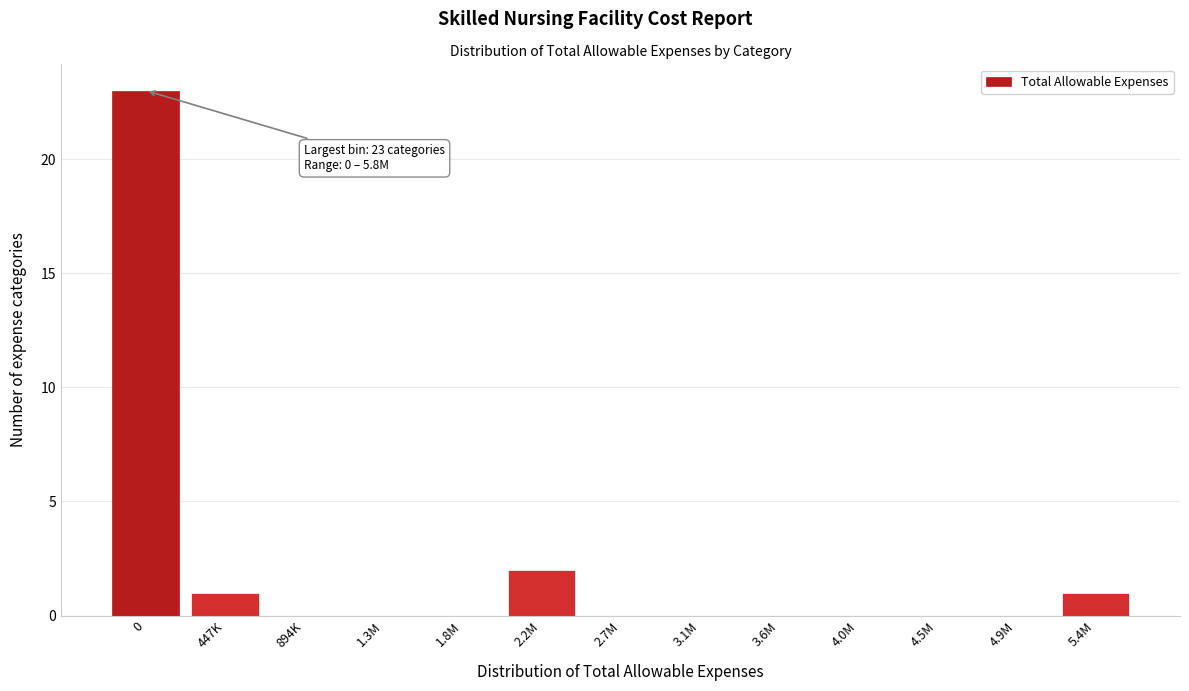

Reading left to right, list all the values displayed in this chart.

0=23	447K=1	894K=0	1.3M=0	1.8M=0	2.2M=2	2.7M=0	3.1M=0	3.6M=0	4.0M=0	4.5M=0	4.9M=0	5.4M=1